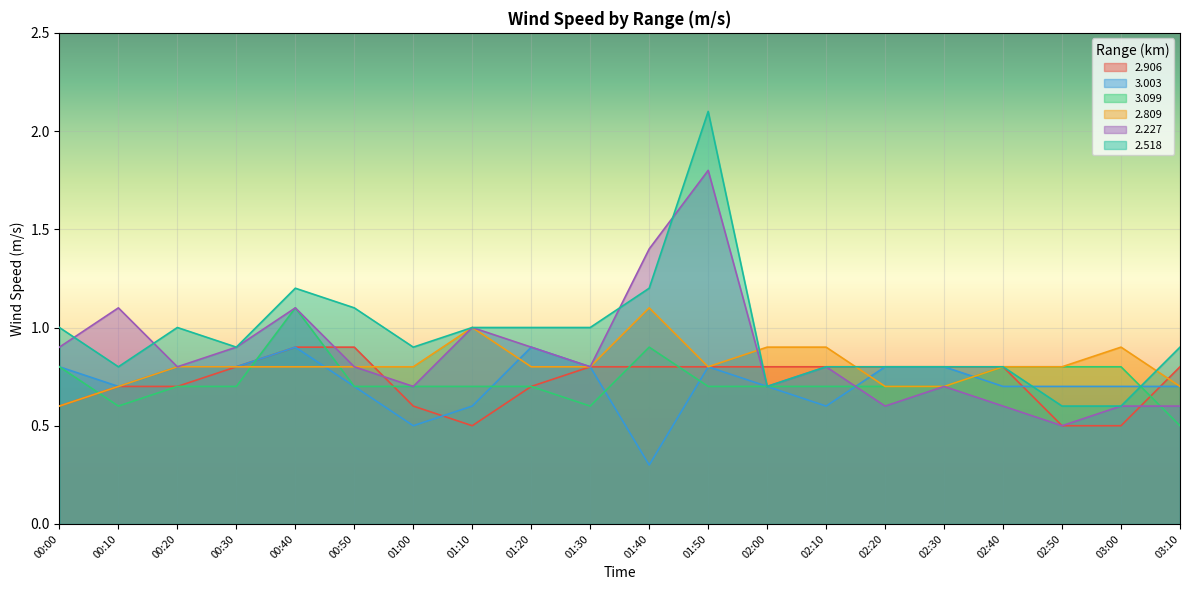

Which series has the largest total across all categories?

2.518